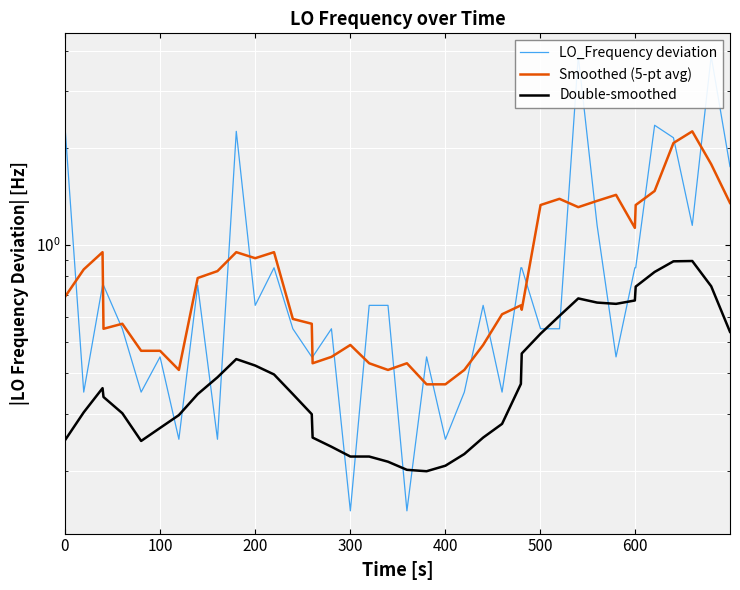

True or false: Double-smoothed and Smoothed (5-pt avg) cross at least once.

False